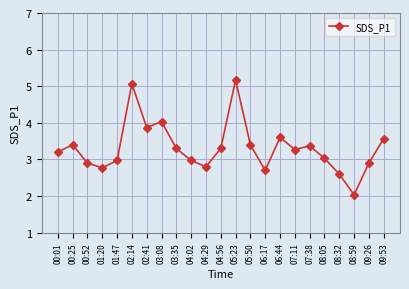

At which category does the data reach its first local valley?

01:20